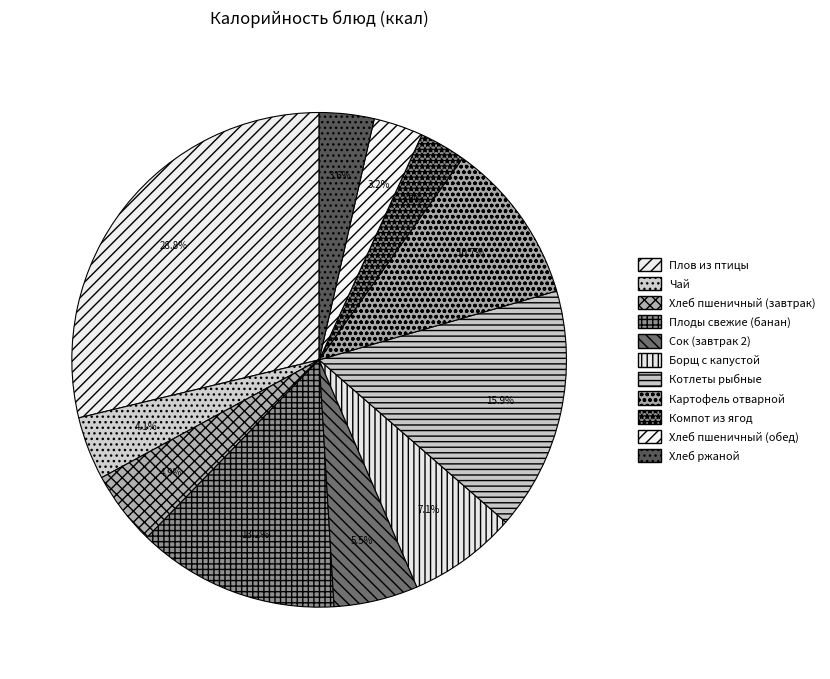

Is there a majority slice in this chart?

No